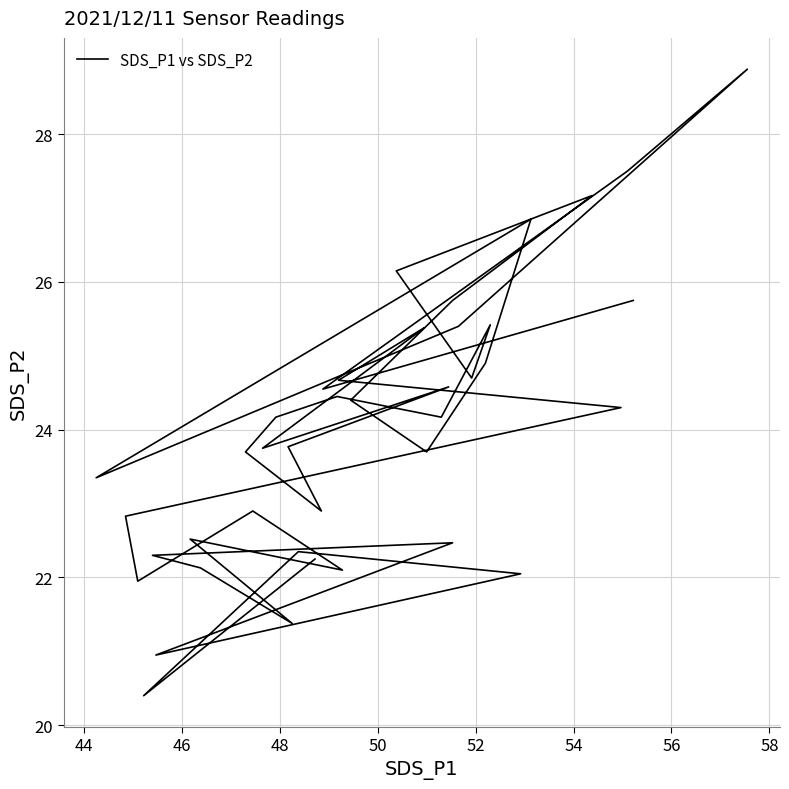

What is the minimum value shown in the chart?

20.4